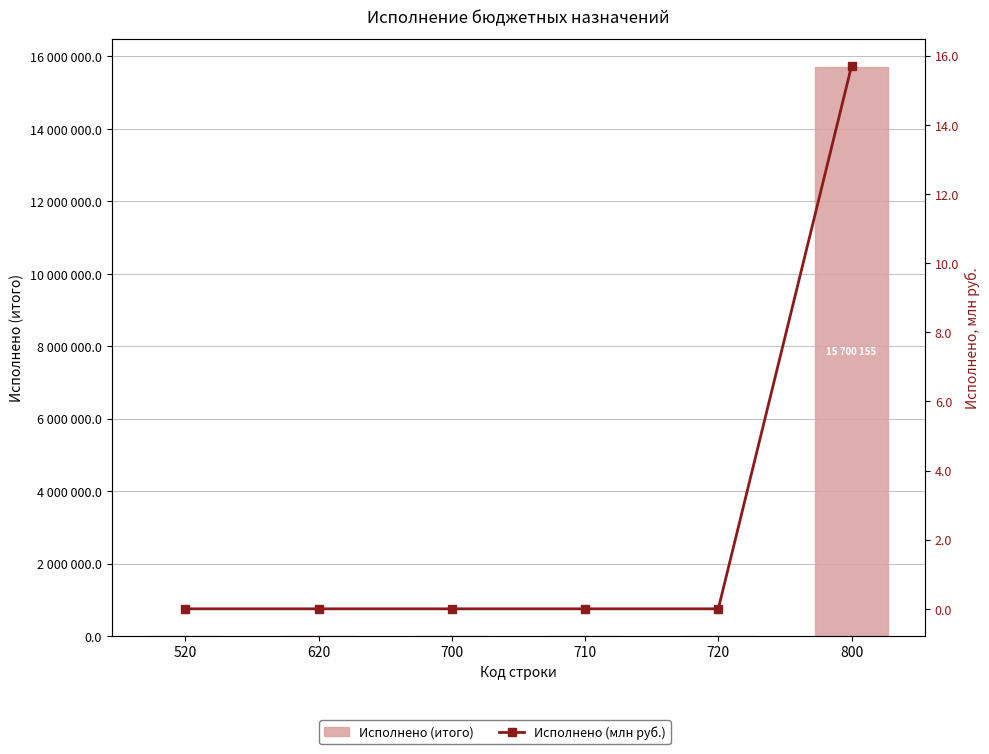

Reading left to right, list all the values displayed in this chart.

Исполнено (итого): 520=0.0	620=0.0	700=0.0	710=0.0	720=0.0	800=15700155.4
Исполнено (млн руб.): 520=0.0	620=0.0	700=0.0	710=0.0	720=0.0	800=15.7